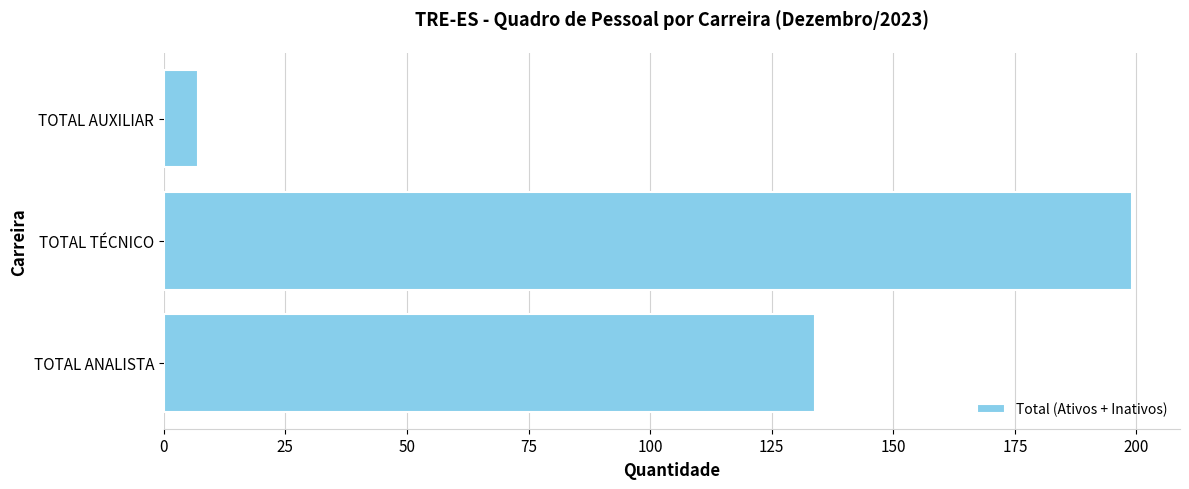

Rank the categories by value from lowest to highest.

TOTAL AUXILIAR, TOTAL ANALISTA, TOTAL TÉCNICO